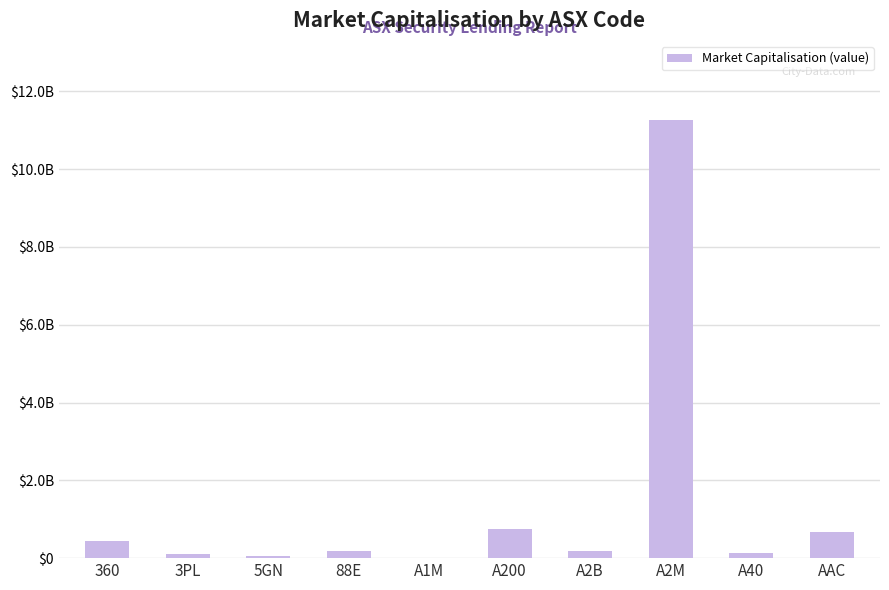

Reading left to right, list all the values displayed in this chart.

451235632.4	114336019.4	56726092.8	178660048.4	16380085.7	758959554.2	174022336.9	11266331955.4	121066637.7	666057255.4